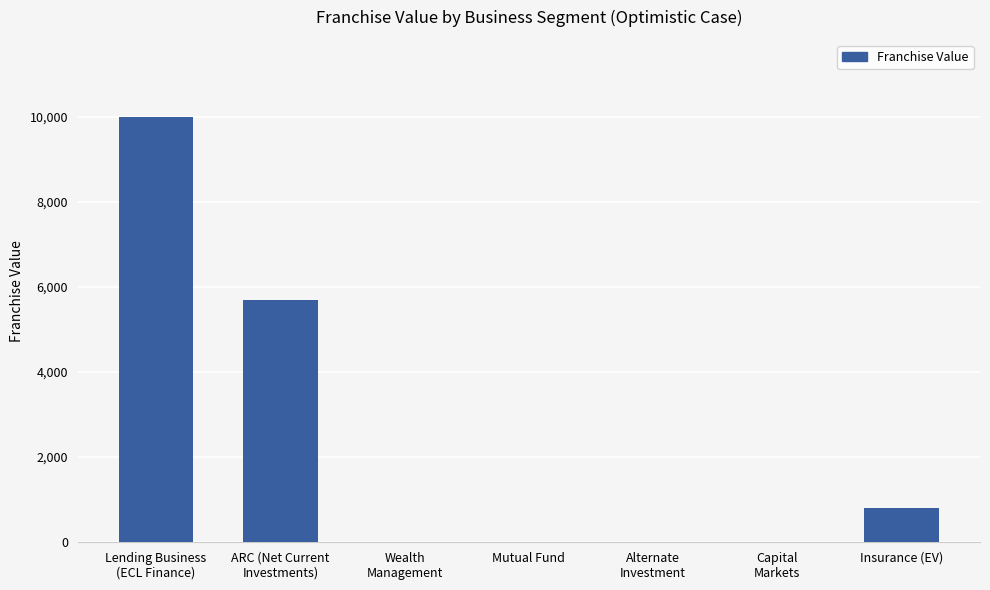

What is the average value?

2357